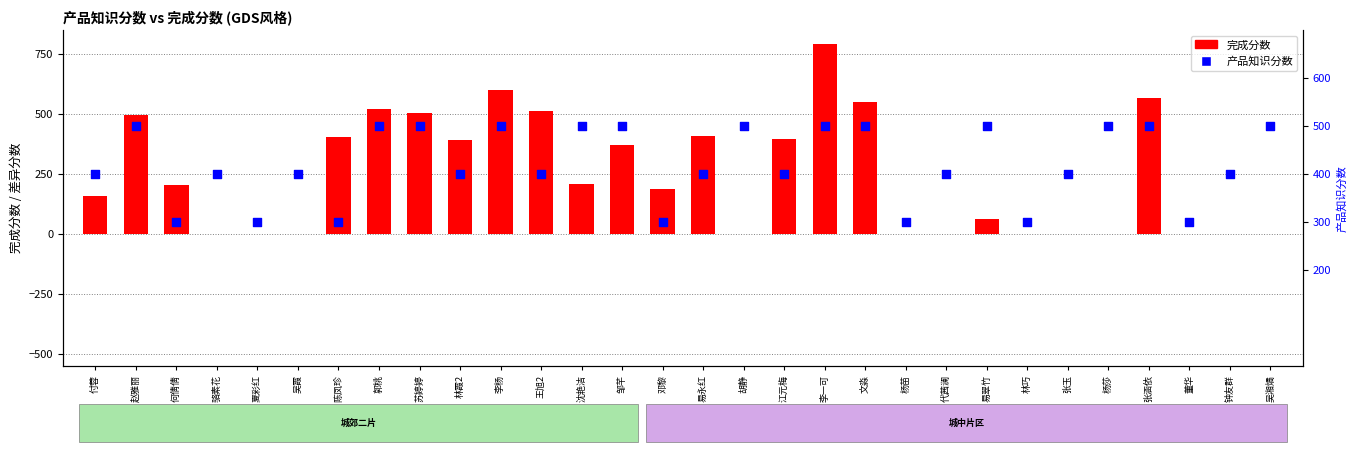

What is the total value across all series at 赵雅丽?

996